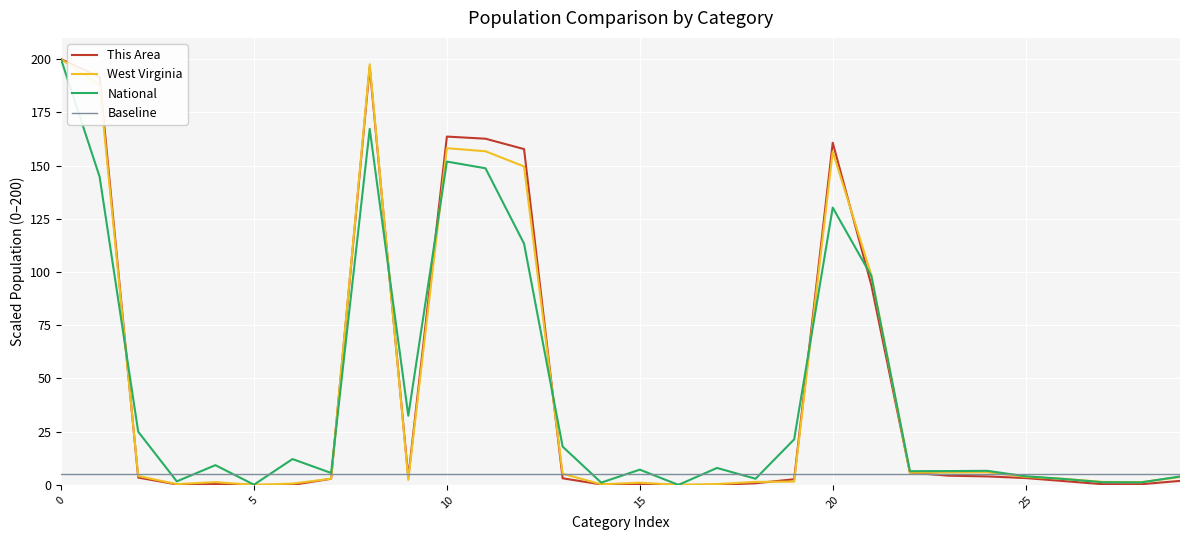

Is this an area chart (filled region under the line)?

No